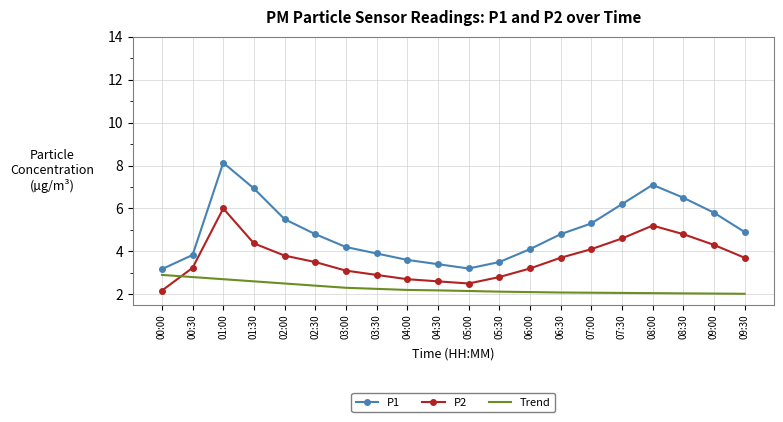

At which label does P2 reach its peak?

01:00